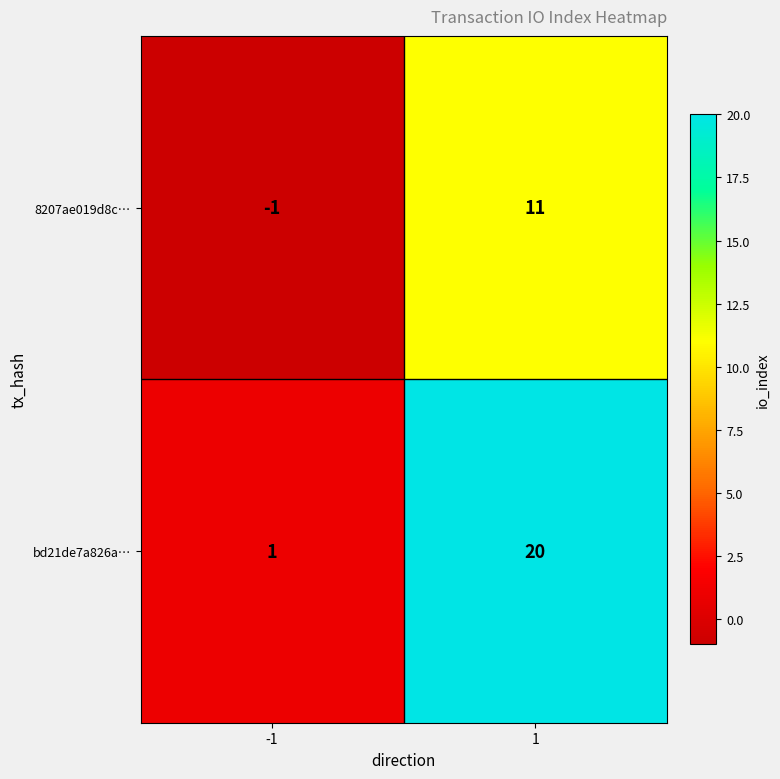

What is the sum of the bd21de7a826a… values at -1 and 1?

21